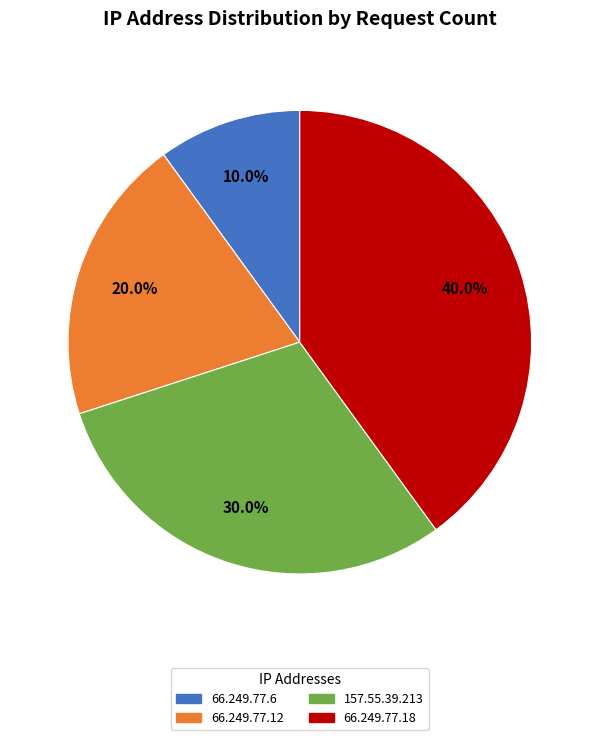

What percentage is NOT represented by 157.55.39.213?

70.0%